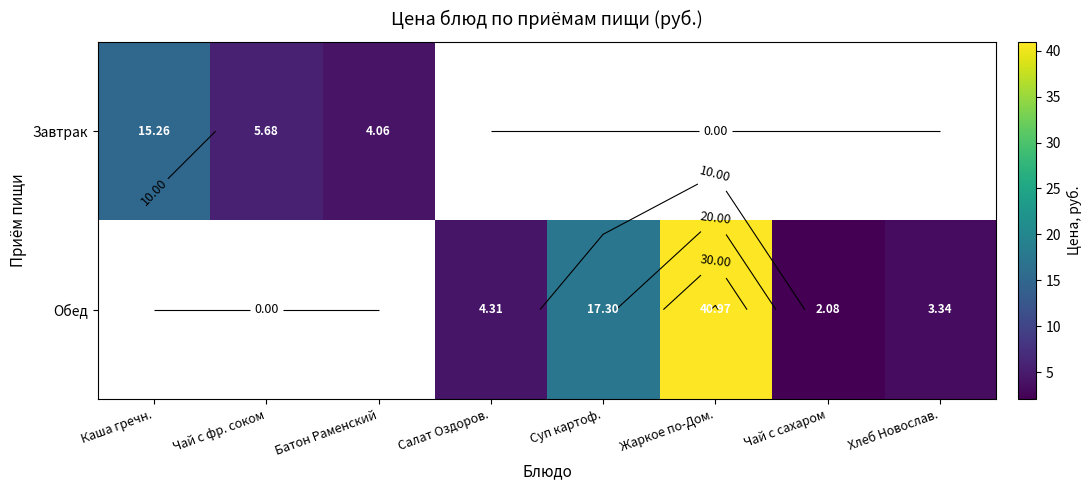

Is it true that Обед equals 6.4 at Салат Оздоров.?

False